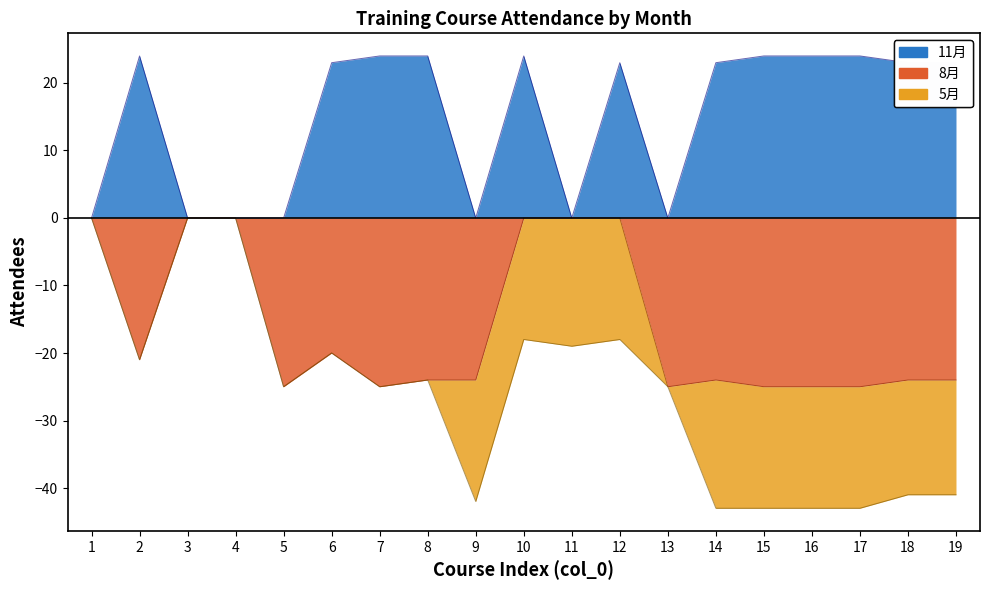

At which category does 11月 reach its first local valley?

9